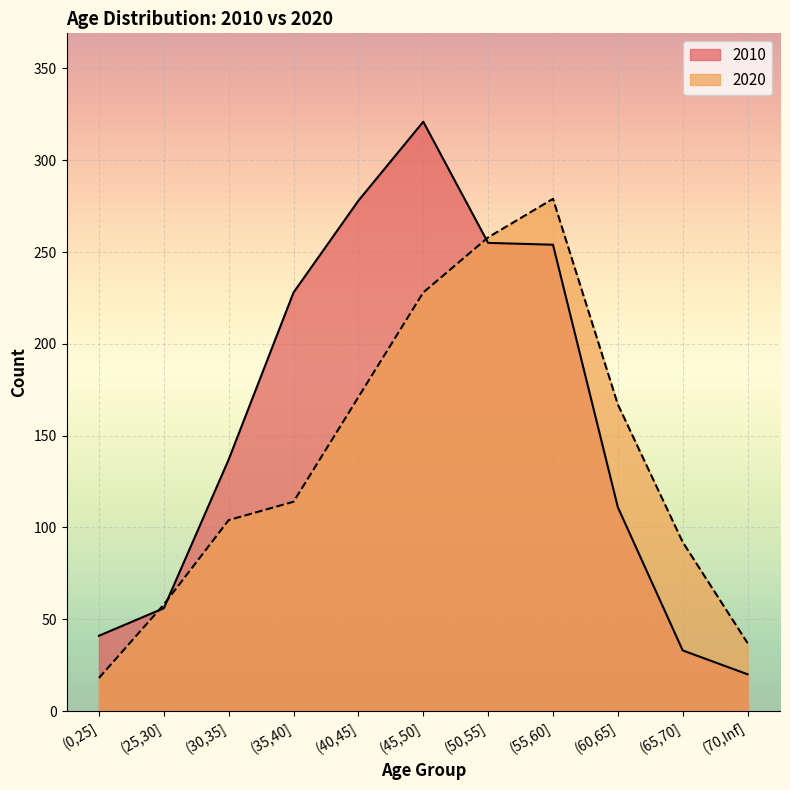

At which label does 2010 first exceed 137?

(35,40]